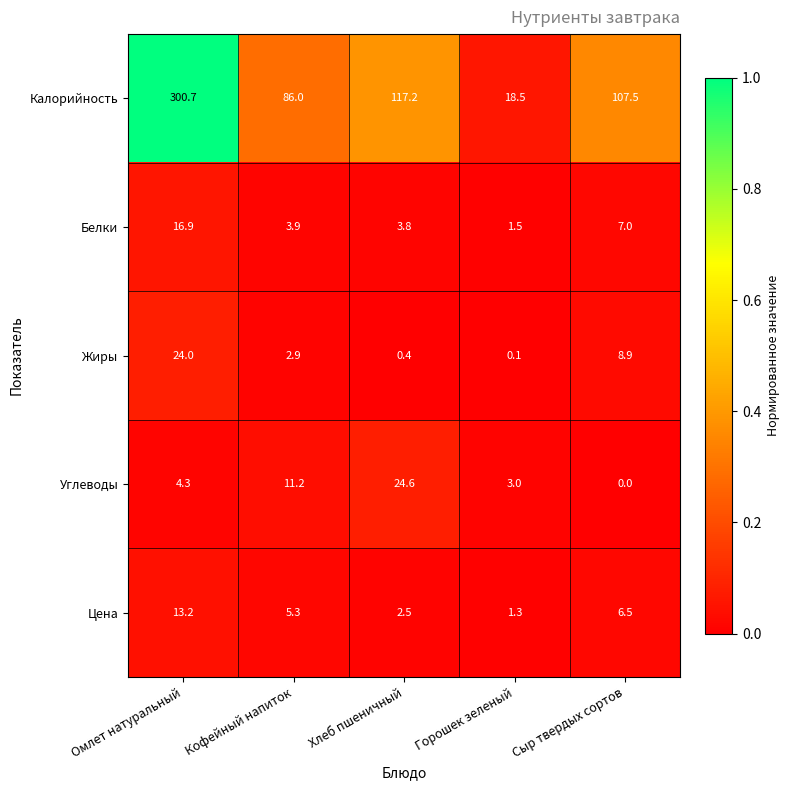

At which category is the sum across all series the highest?

Омлет натуральный